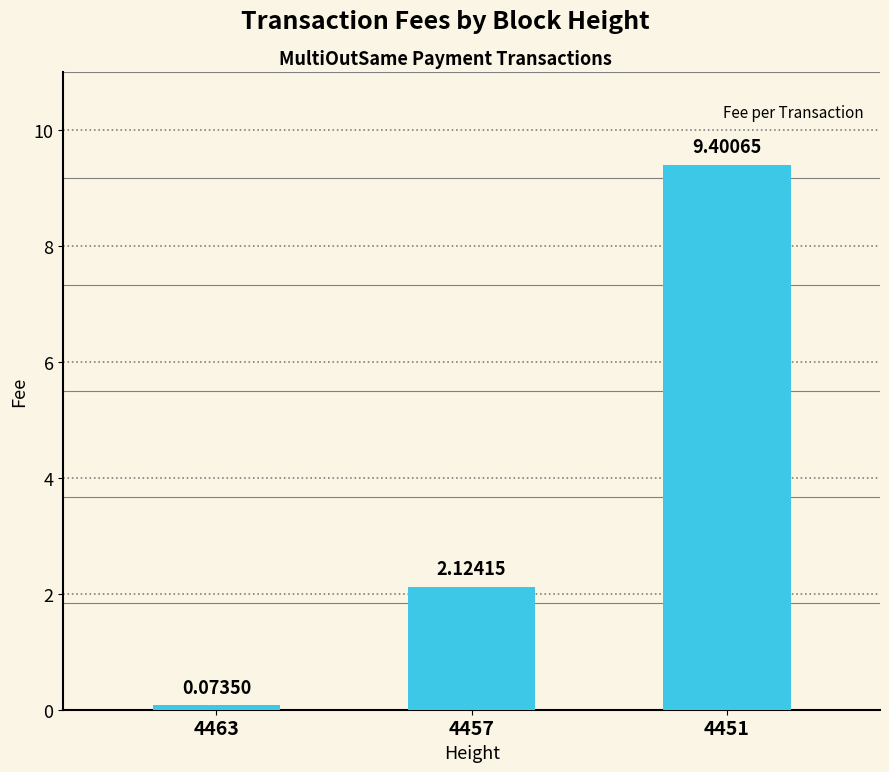

What is the change in value from 4463 to 4451?

+9.3